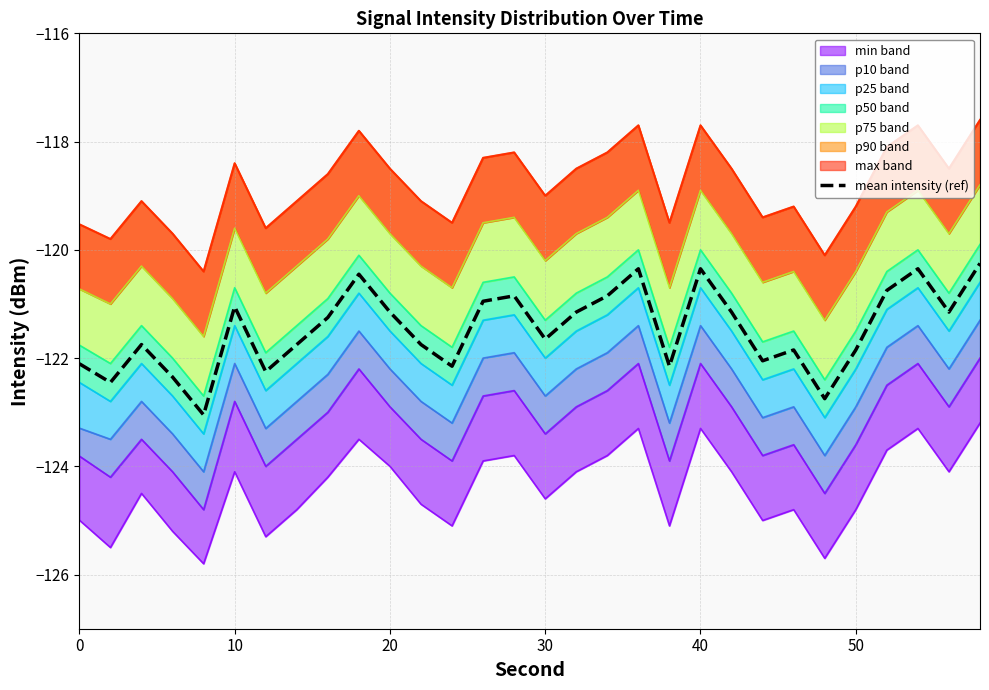

What is the difference between the maximum and minimum values?

2.8